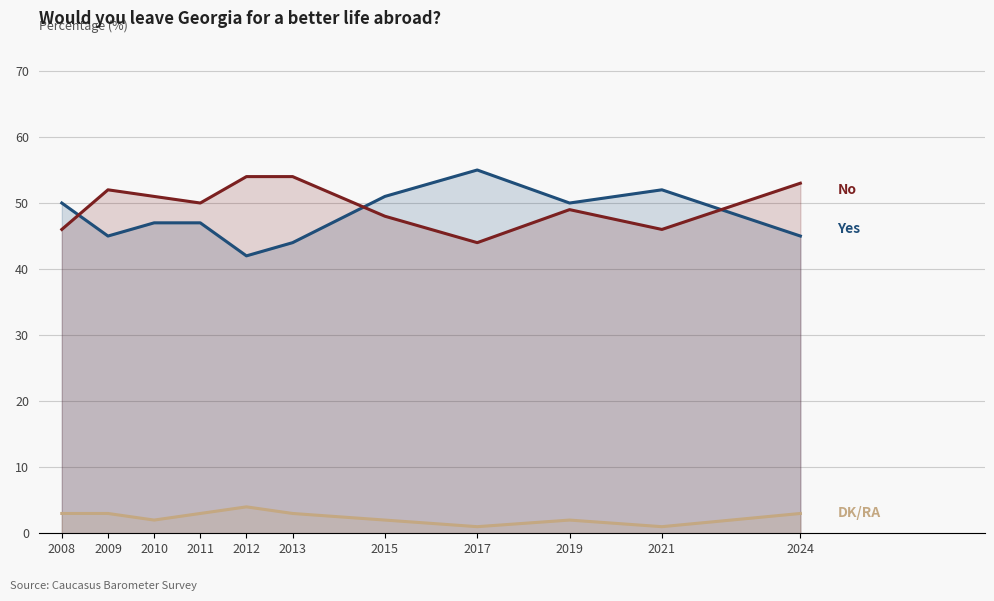

Is the value of No at 2009 greater than the value of Yes at 2019?

Yes